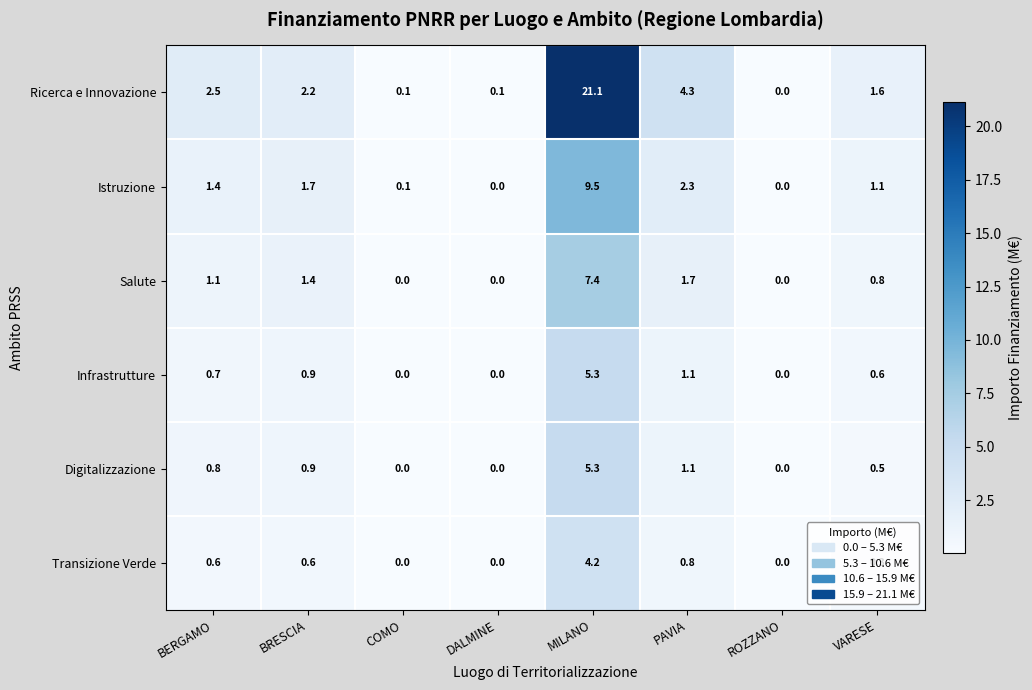

The Transizione Verde series shows 0.2 at BERGAMO. True or false?

False